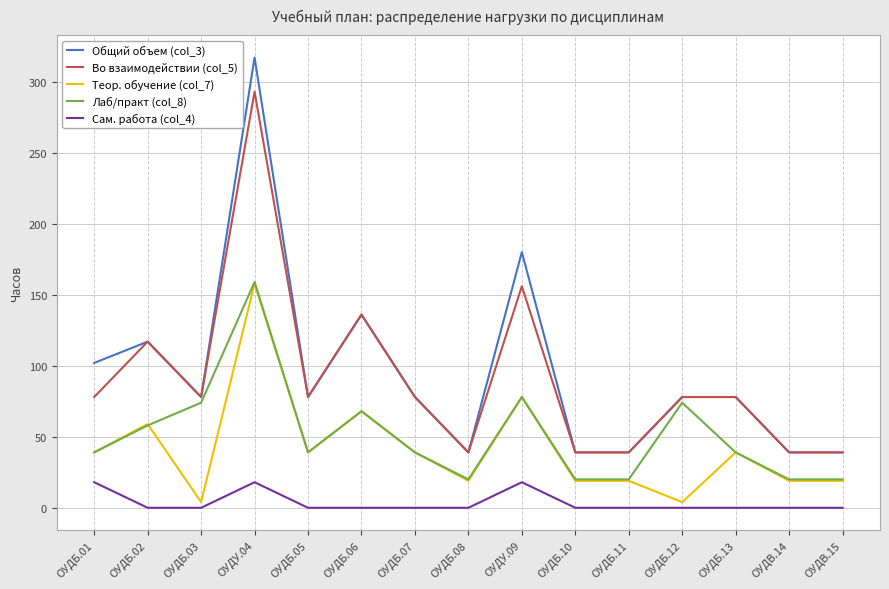

True or false: Сам. работа (col_4) and Общий объем (col_3) intersect in this chart.

False